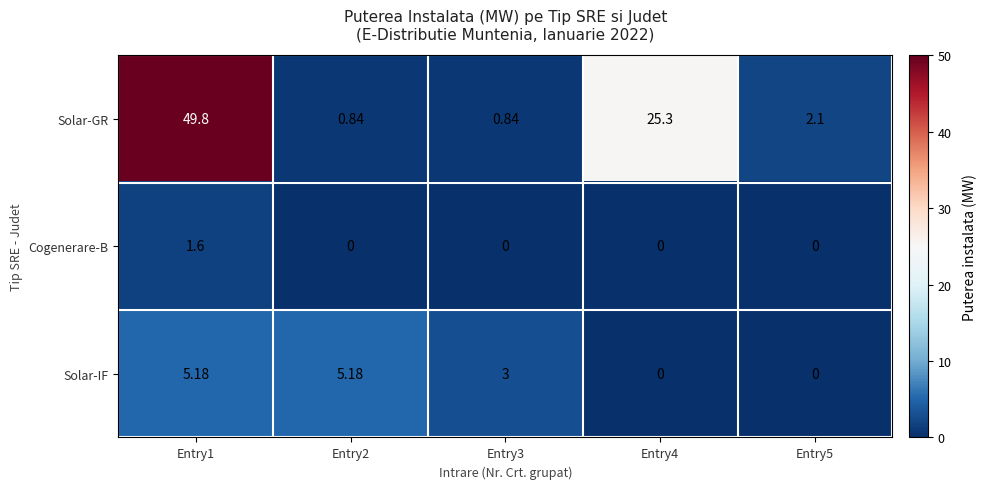

How many data points in Solar-GR are less than 2?

2